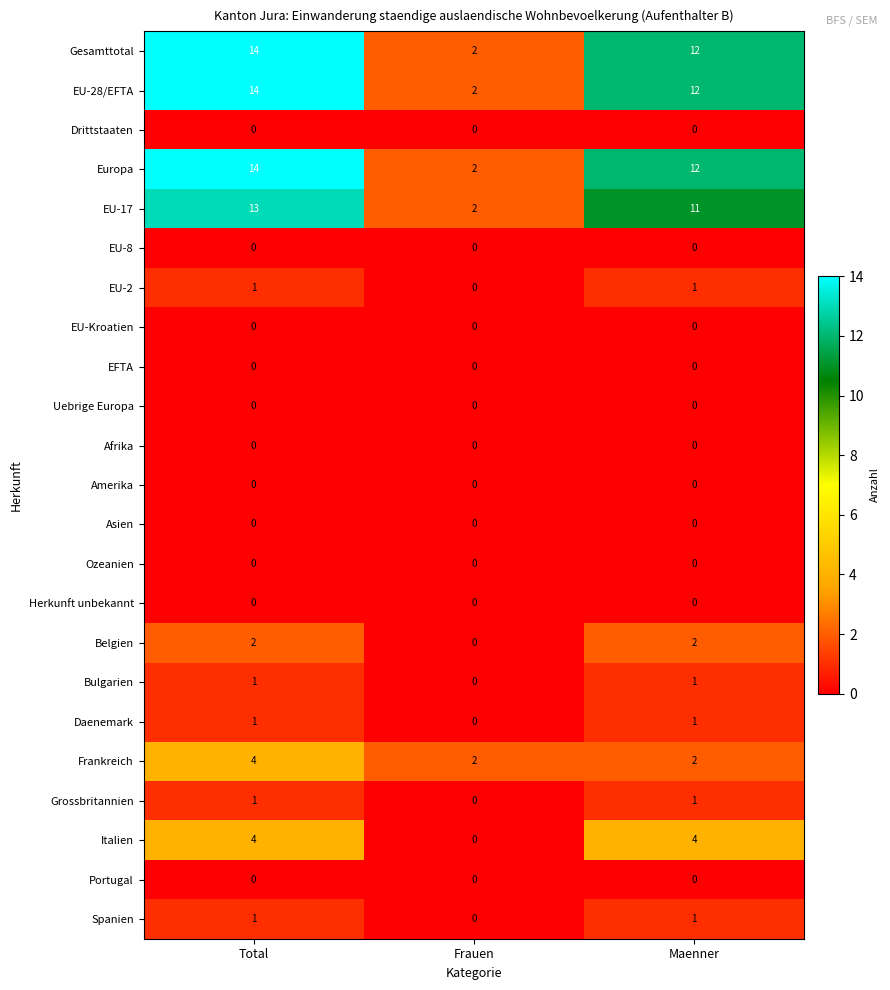

What is the sum of all Gesamttotal values?

28